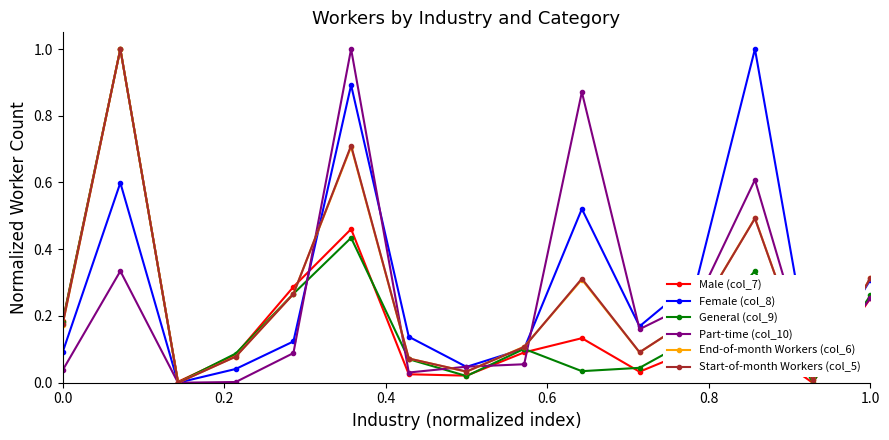

What is the maximum value shown in the chart?

1.0